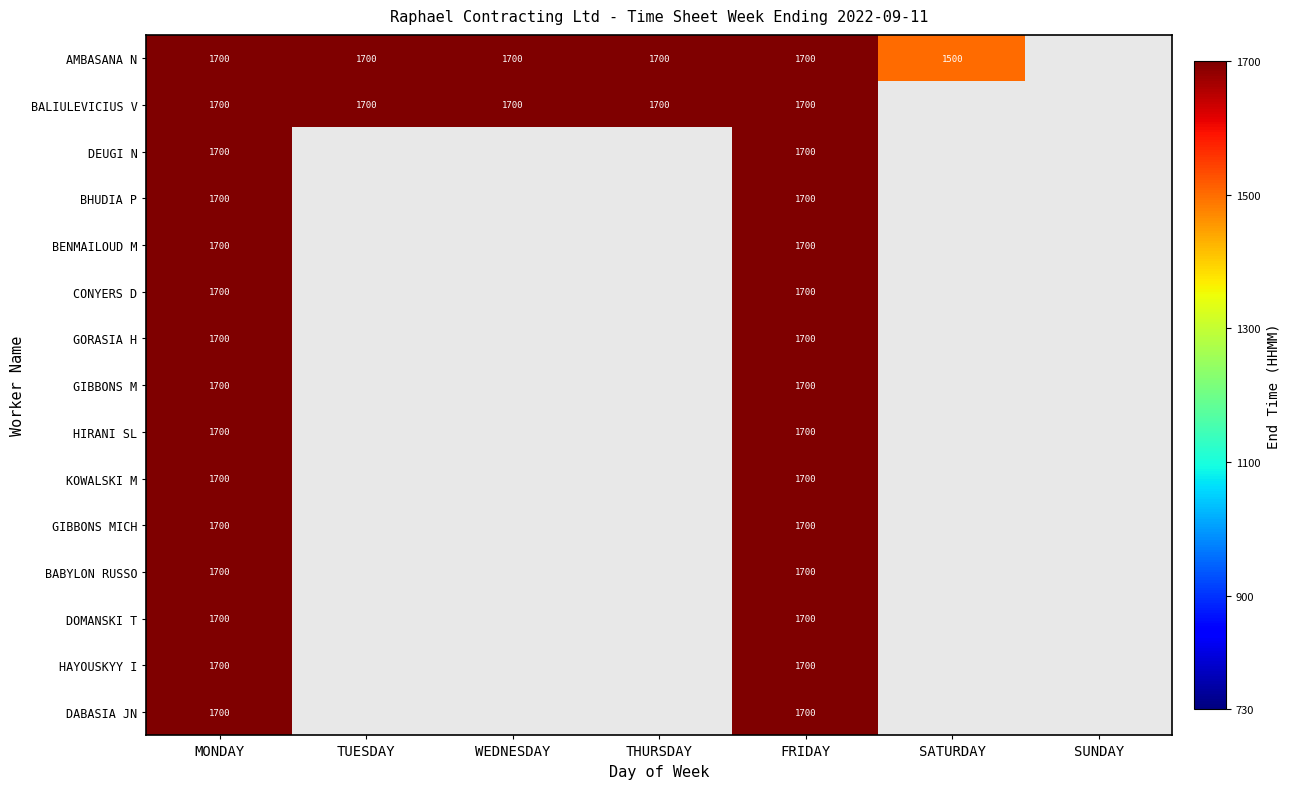

The value of AMBASANA N at THURSDAY is 2677.3. True or false?

False